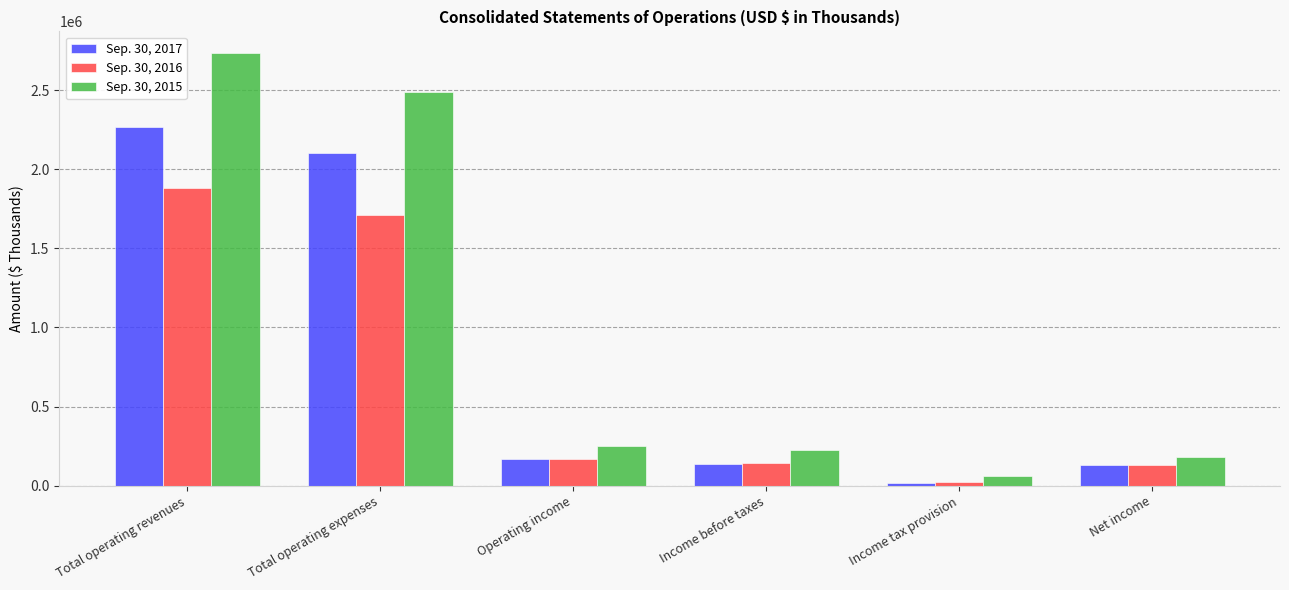

What position from the right is Operating income?

4